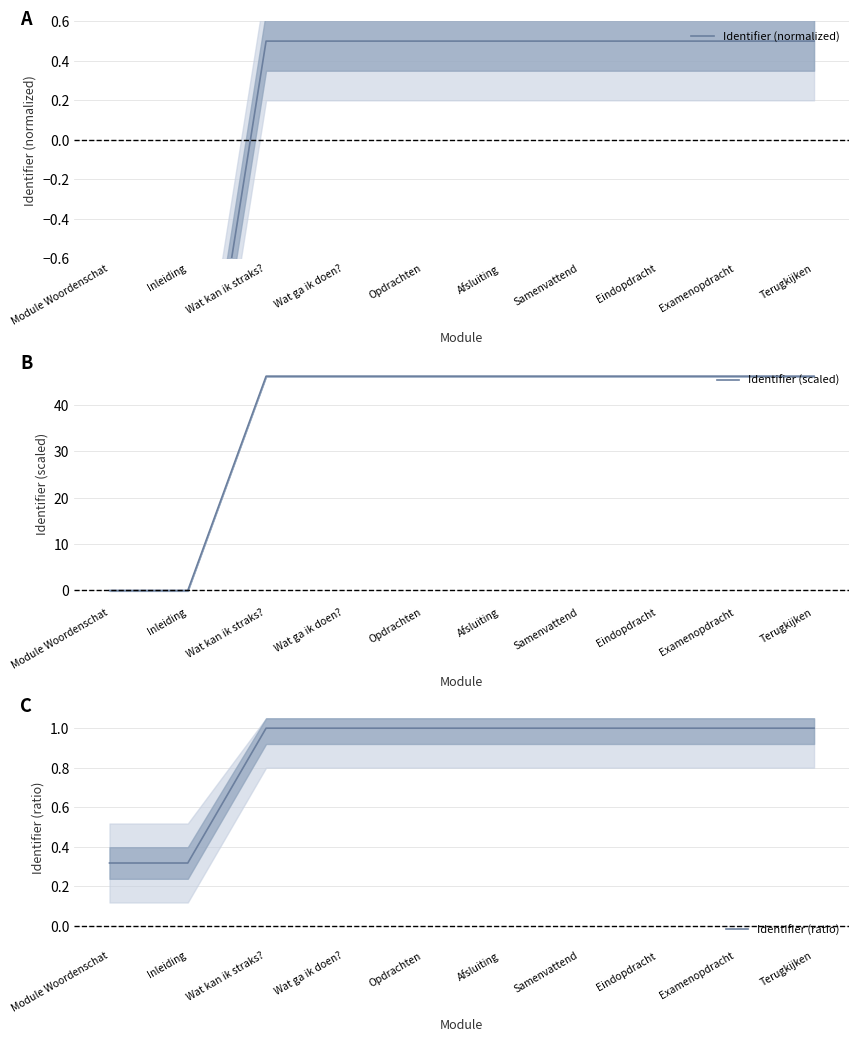

Reading left to right, list all the values displayed in this chart.

Identifier (normalized): -2.0	-2.0	0.5	0.5	0.5	0.5	0.5	0.5	0.5	0.5
Identifier (scaled): 0.0	0.0	46.2	46.2	46.2	46.2	46.2	46.2	46.2	46.2
Identifier (ratio): 0.3	0.3	1.0	1.0	1.0	1.0	1.0	1.0	1.0	1.0